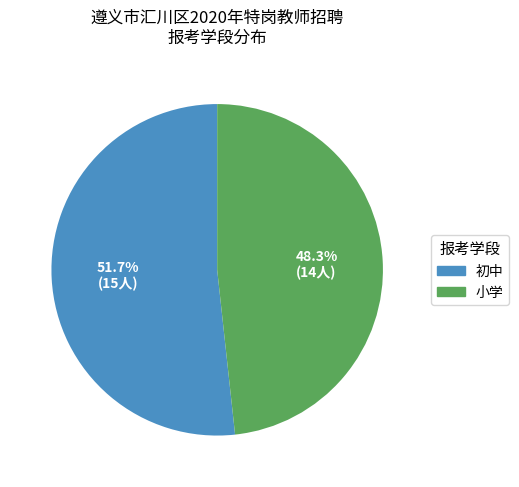

What is the total percentage of 初中 and 小学?

100.0%